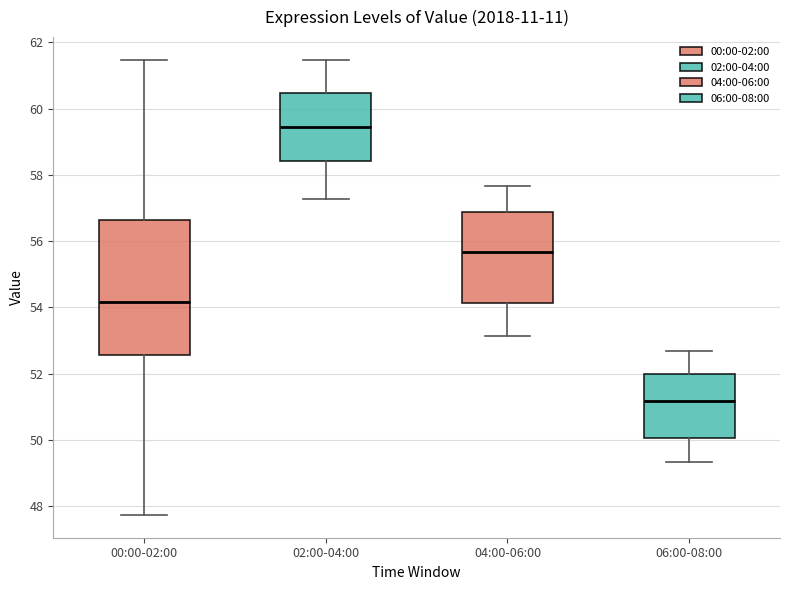

Reading left to right, transcribe this box plot: for each box, give where its median line is, the range the box spans, and where its two whiskers end, as read against the y-axis. The values are not printed on the chart, so give them approximately, as read against the axis.

00:00-02:00: median 54.2, box 52.6 to 56.6, whiskers 47.8 to 61.4
02:00-04:00: median 59.4, box 58.4 to 60.4, whiskers 57.2 to 61.4
04:00-06:00: median 55.6, box 54.2 to 56.8, whiskers 53.2 to 57.6
06:00-08:00: median 51.2, box 50.0 to 52.0, whiskers 49.4 to 52.6